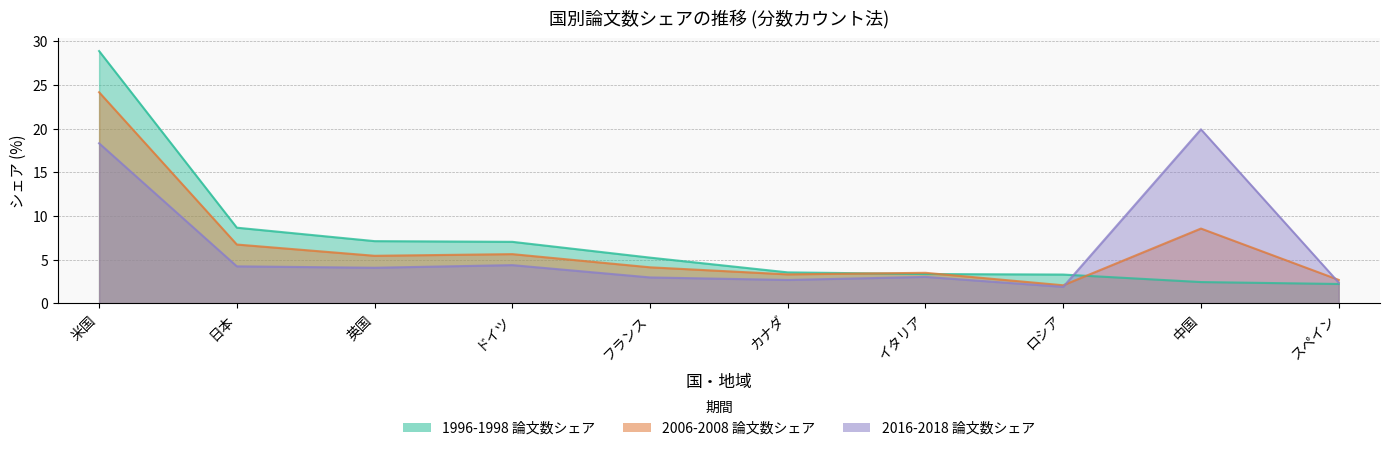

How many data points in 2006-2008 論文数シェア are above 5?

5